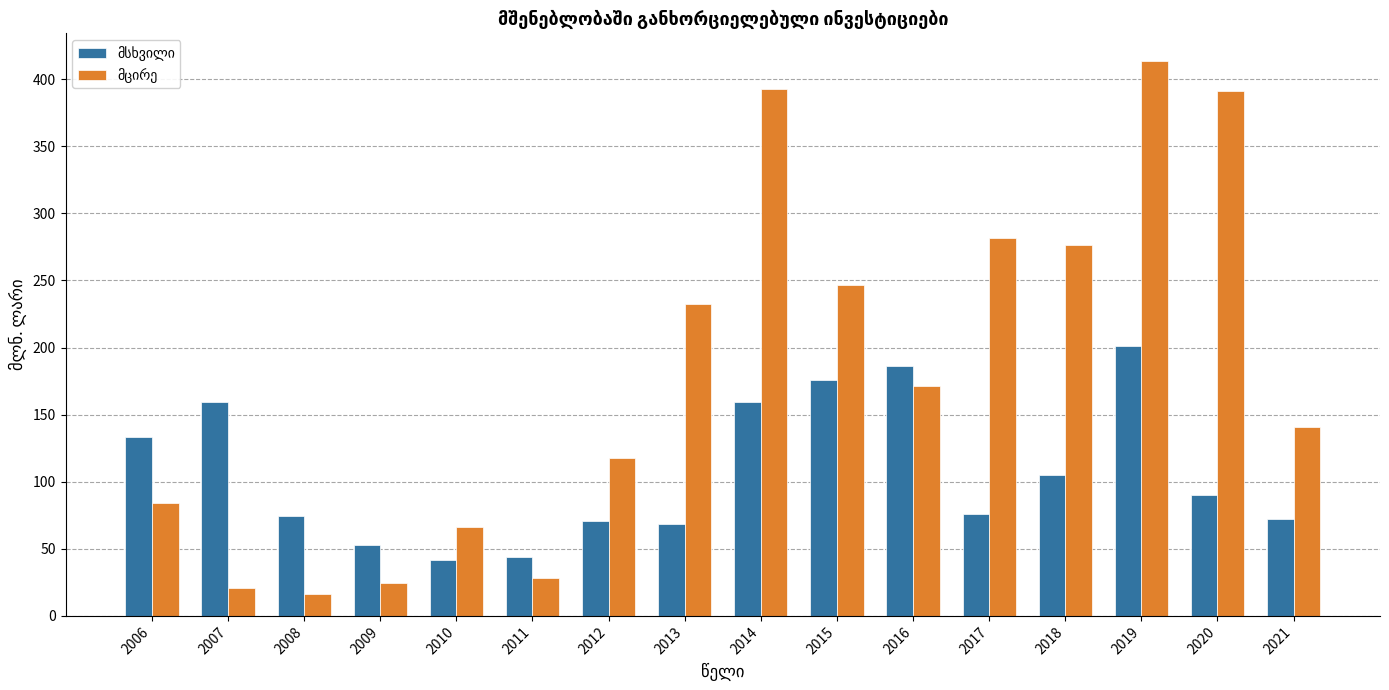

At how many categories does at least one series exceed 86?

12